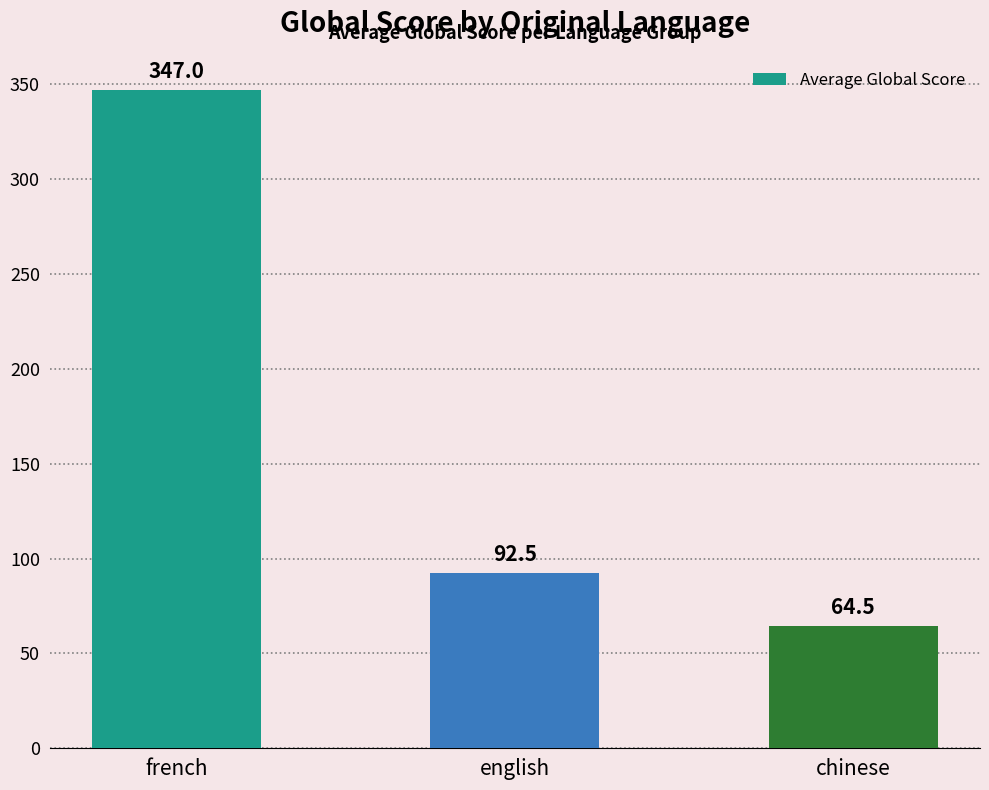

True or false: the data shows 32.3 at english.

False